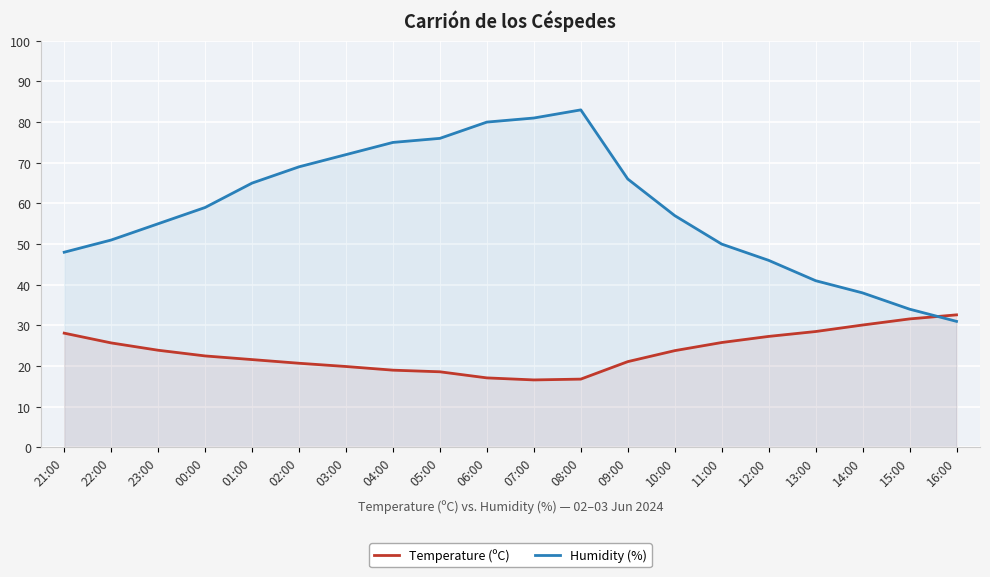

Where does the Humidity (%) series first go above 59?

01:00